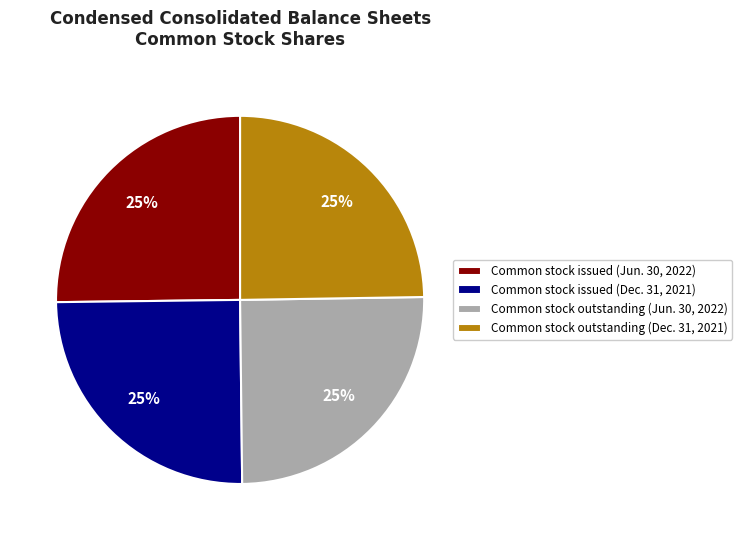

What percentage is the Common stock outstanding (Jun. 30, 2022) slice, to the nearest percent?

25%